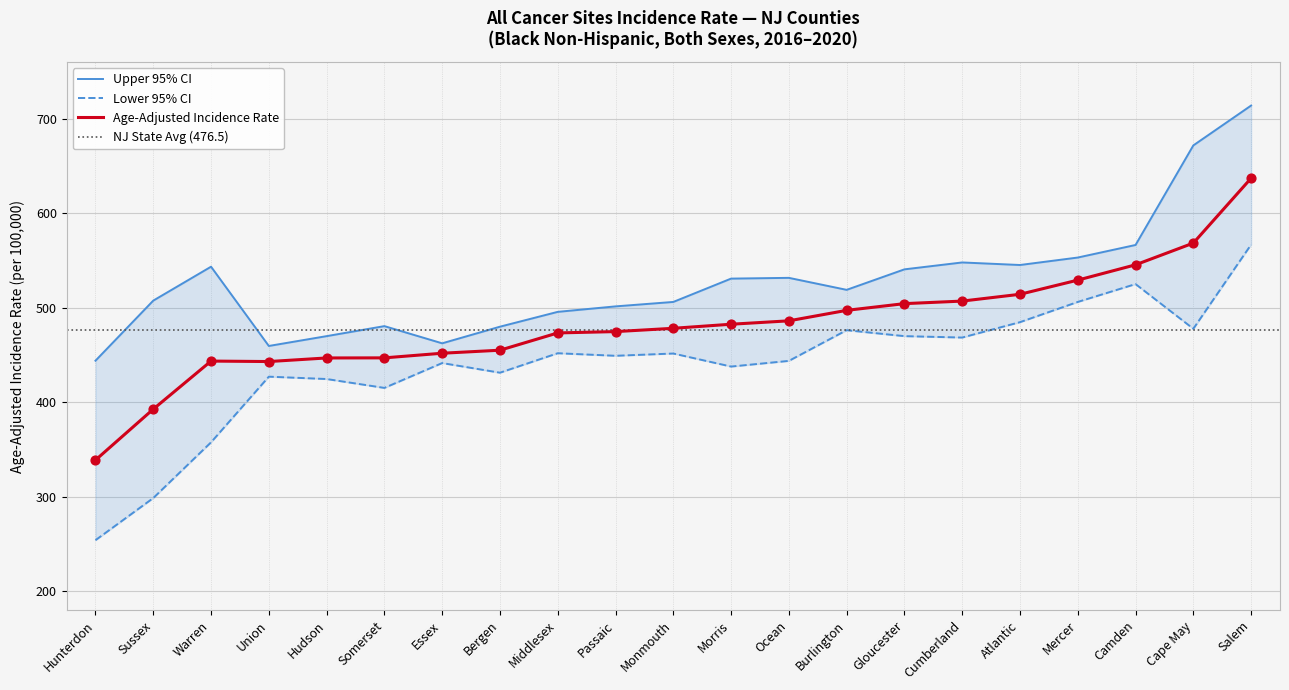

Which series contains the highest Y value?

Upper 95% CI